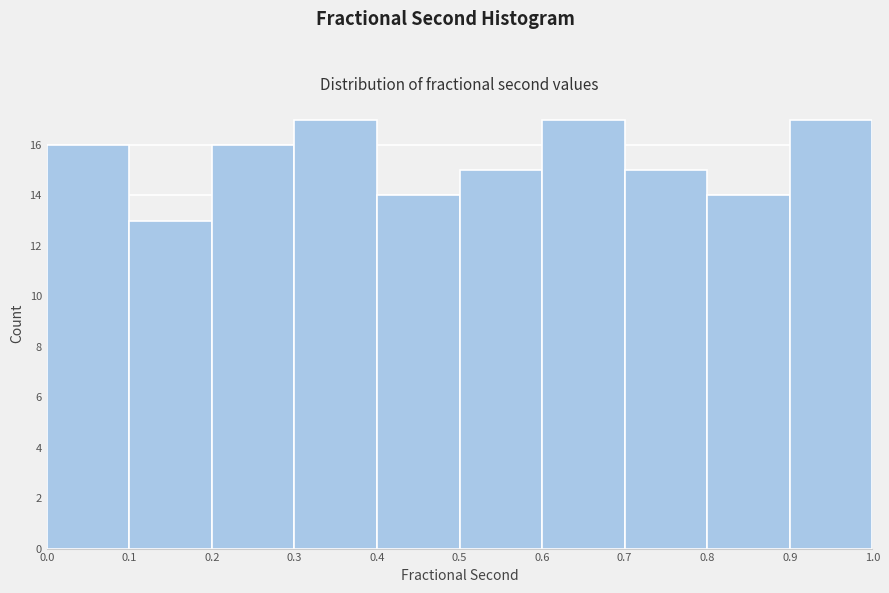

Reading left to right, transcribe this chart: for each bar, give the range it covers on the x-axis and its height. The values are not printed on the chart, so give them approximately, as read against the axis.

0.0 to 0.1: 16
0.1 to 0.2: 13
0.2 to 0.3: 16
0.3 to 0.4: 17
0.4 to 0.5: 14
0.5 to 0.6: 15
0.6 to 0.7: 17
0.7 to 0.8: 15
0.8 to 0.9: 14
0.9 to 1.0: 17